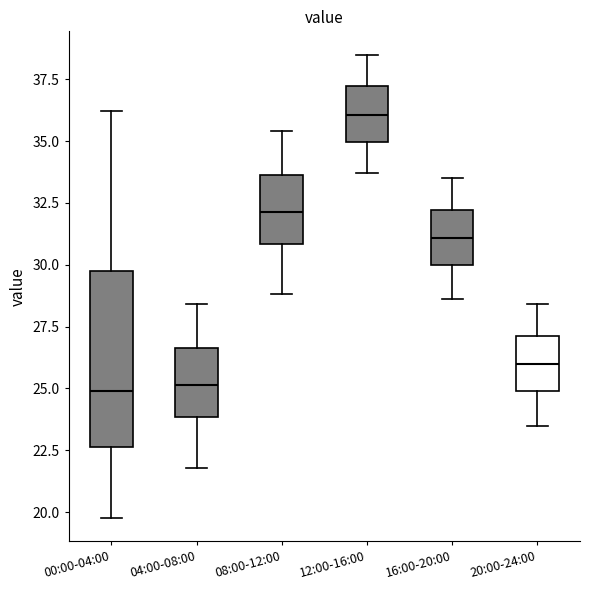

Which box's median line is the highest?

12:00-16:00